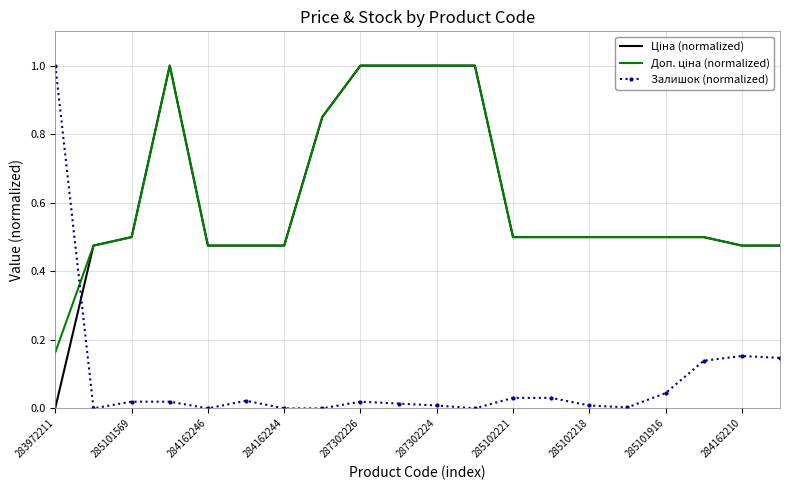

What is the greatest value displayed?

1.0